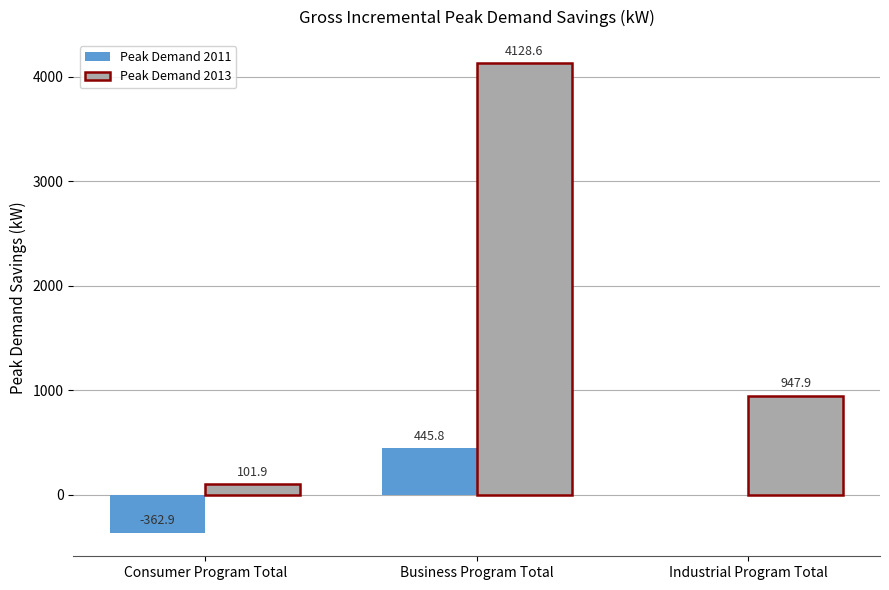

Between Consumer Program Total and Industrial Program Total, which series saw the biggest shift?

Peak Demand 2013